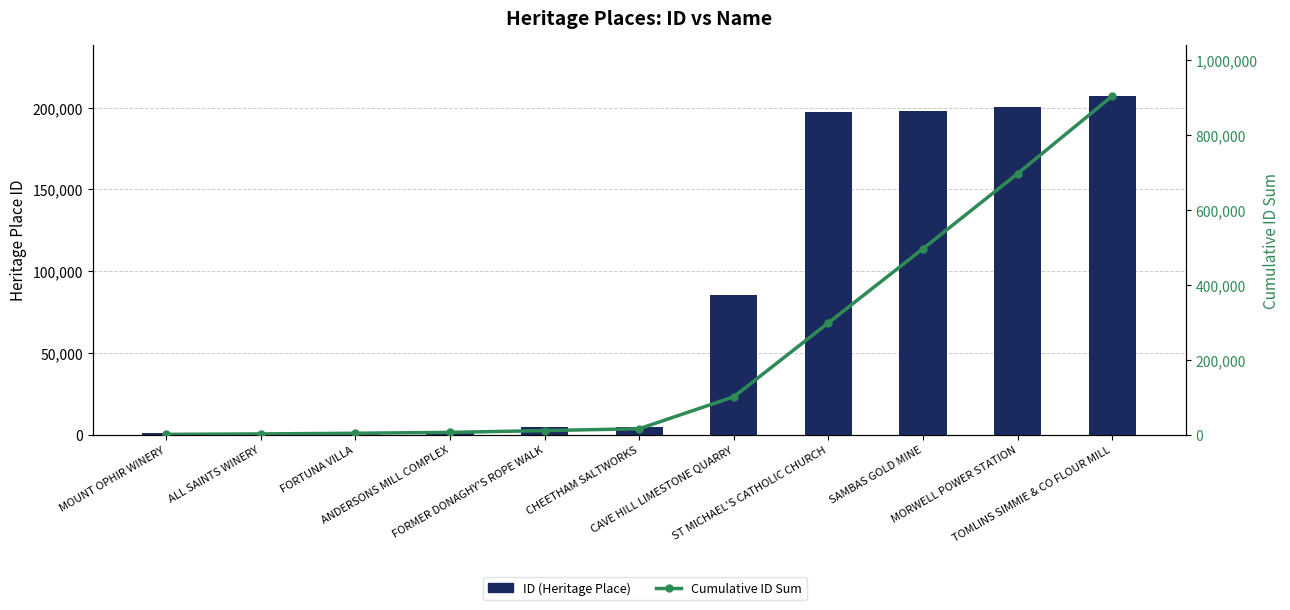

At which label does ID (Heritage Place) reach its minimum?

MOUNT OPHIR WINERY